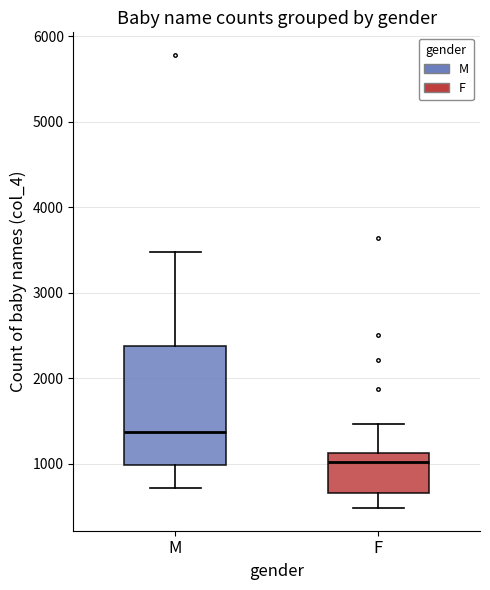

Which box has the lowest median line?

F